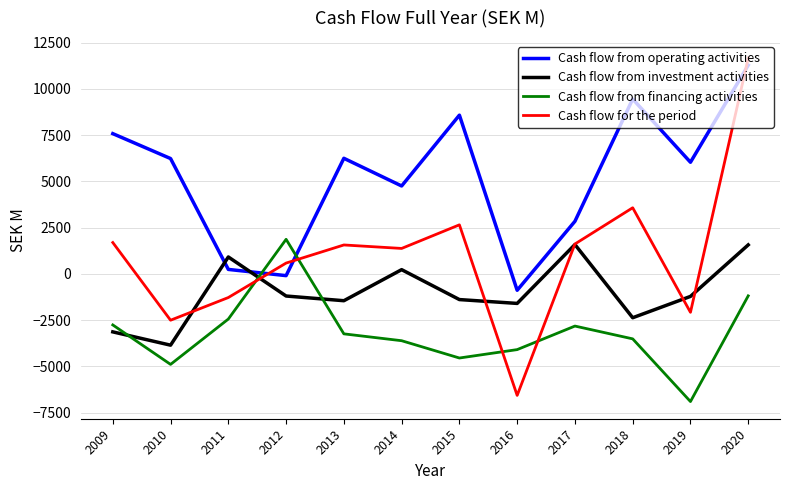

Which label corresponds to the smallest value in the chart?

2019